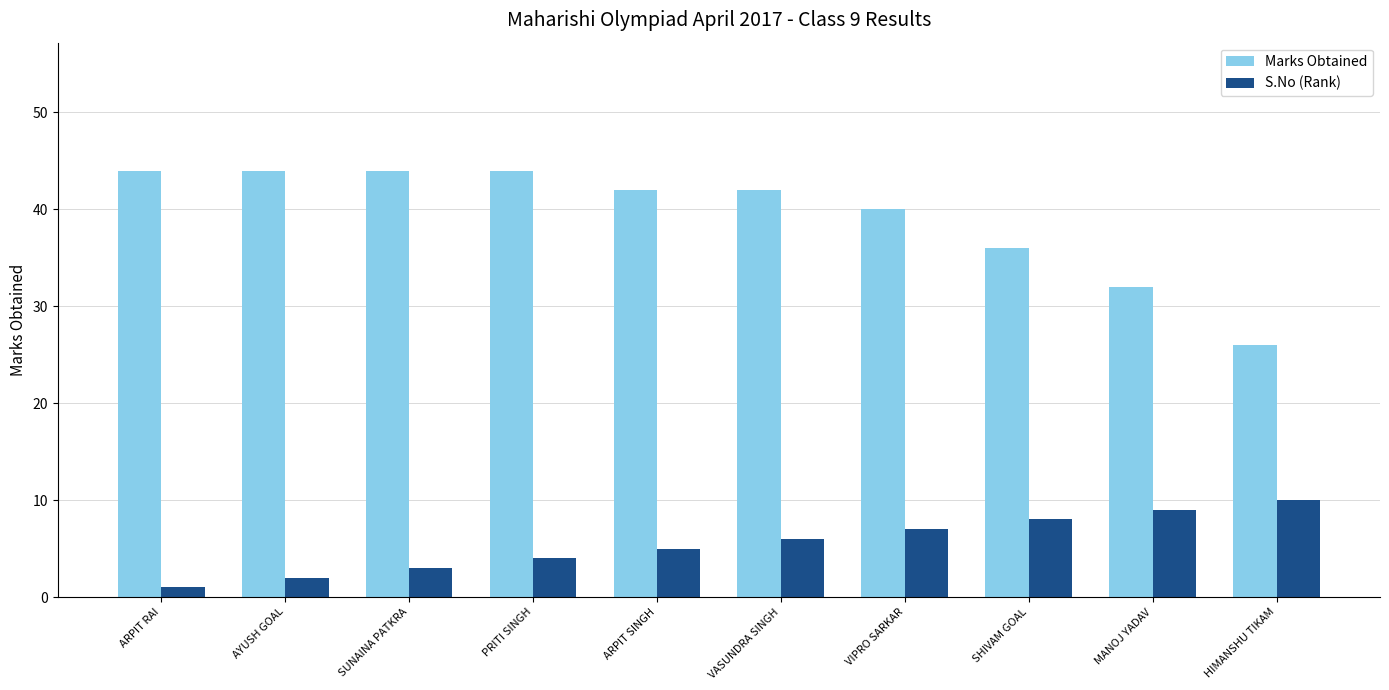

Which series has the largest total across all categories?

Marks Obtained